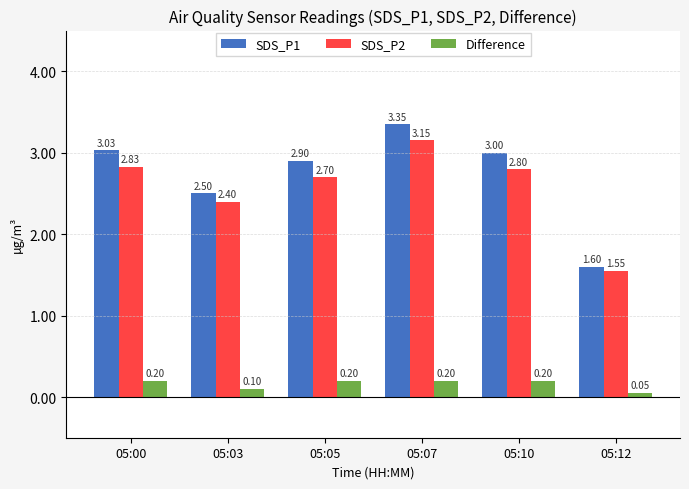

What is the value of the SDS_P1 bar at the 2nd from the left?

2.5